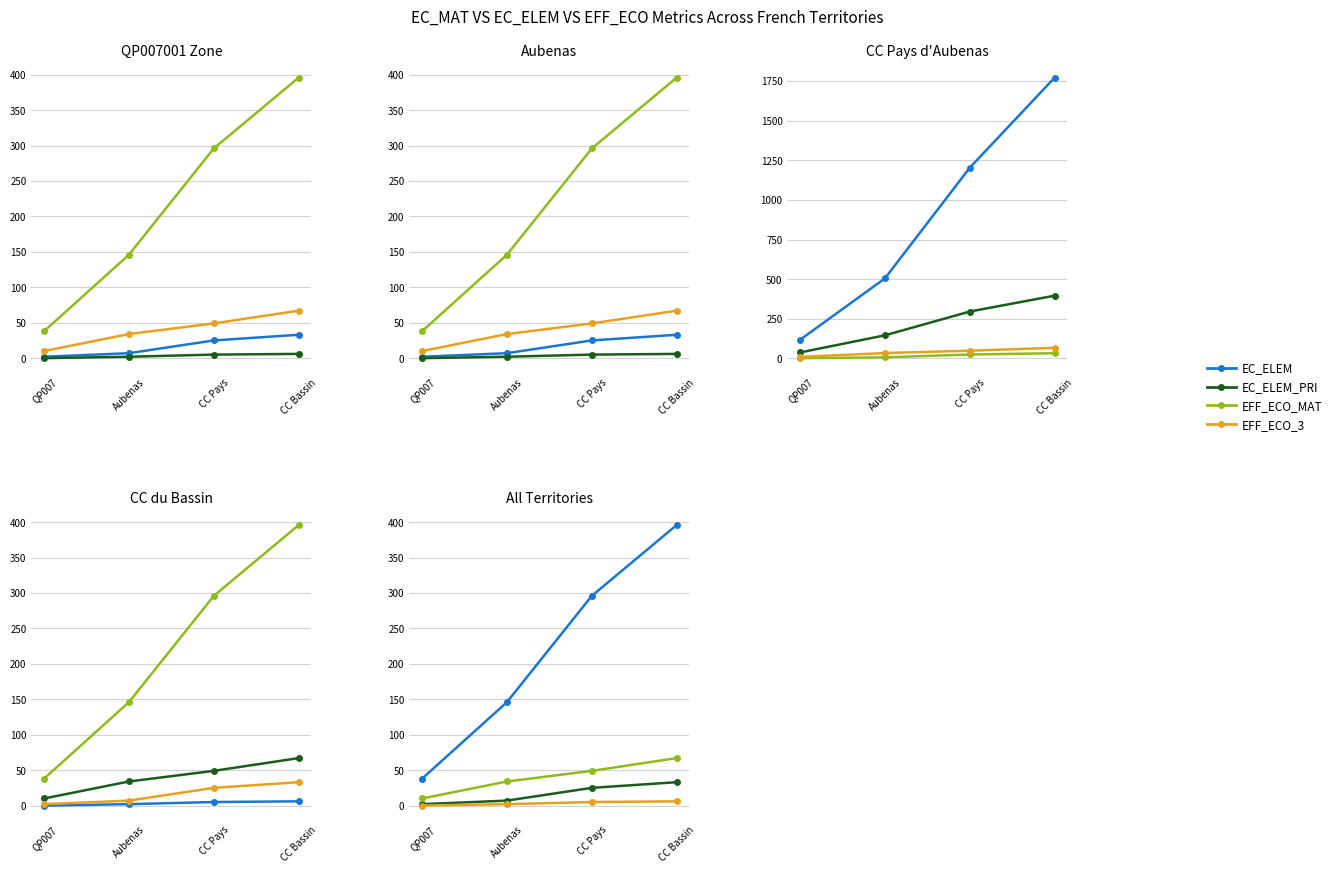

True or false: EFF_COLSEG and EC_ELEM_PRI intersect in this chart.

False